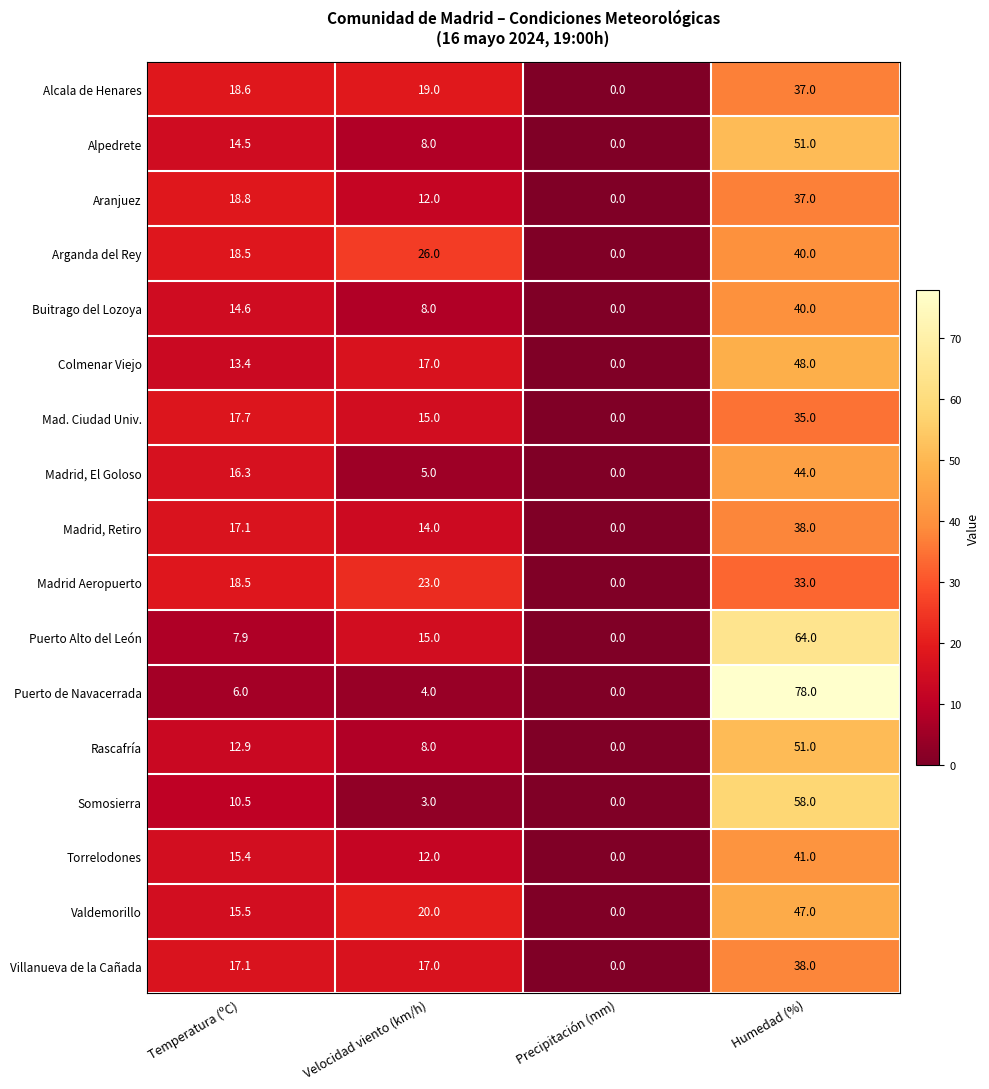

Where is Rascafría nearest to the value 25?

Temperatura (ºC)